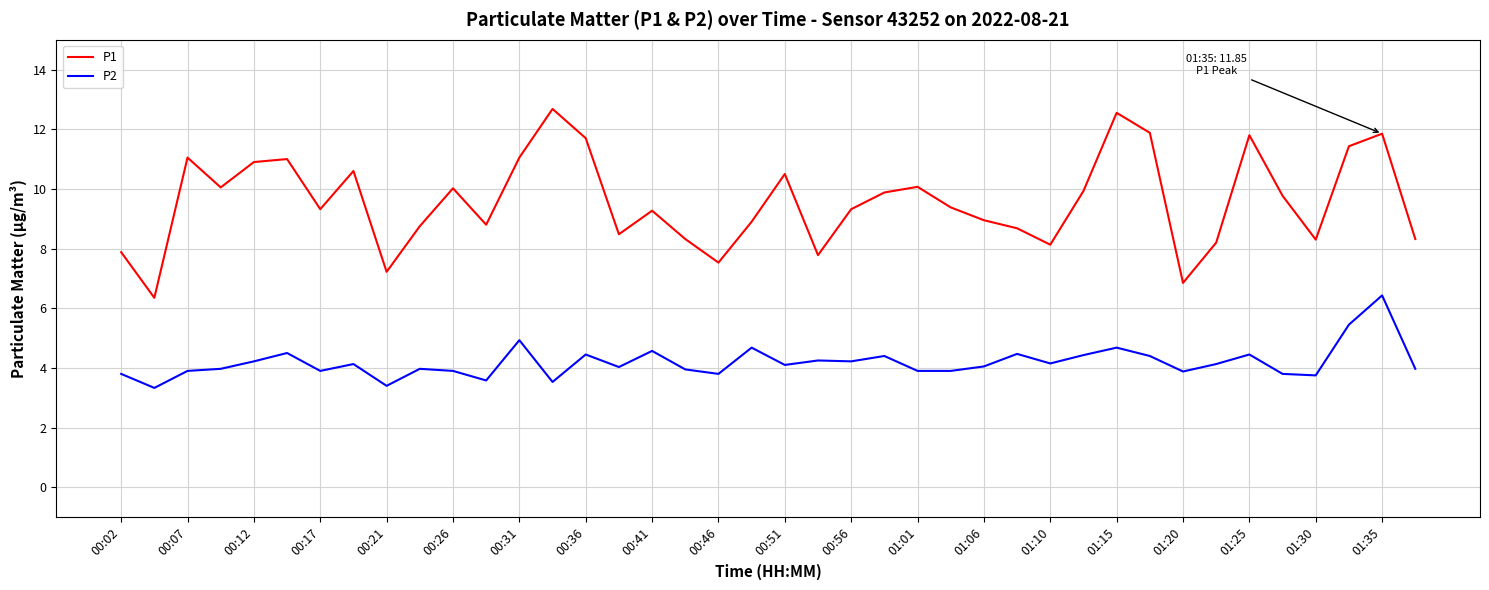

What are all the series names shown in the legend?

P1, P2